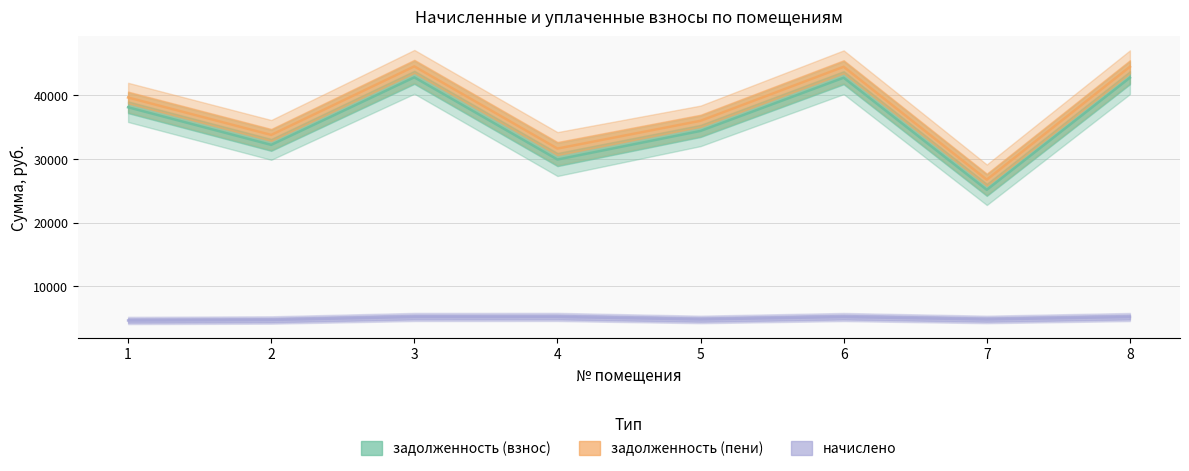

Rank the categories by начислено value from lowest to highest.

1, 2, 5, 7, 6, 8, 3, 4